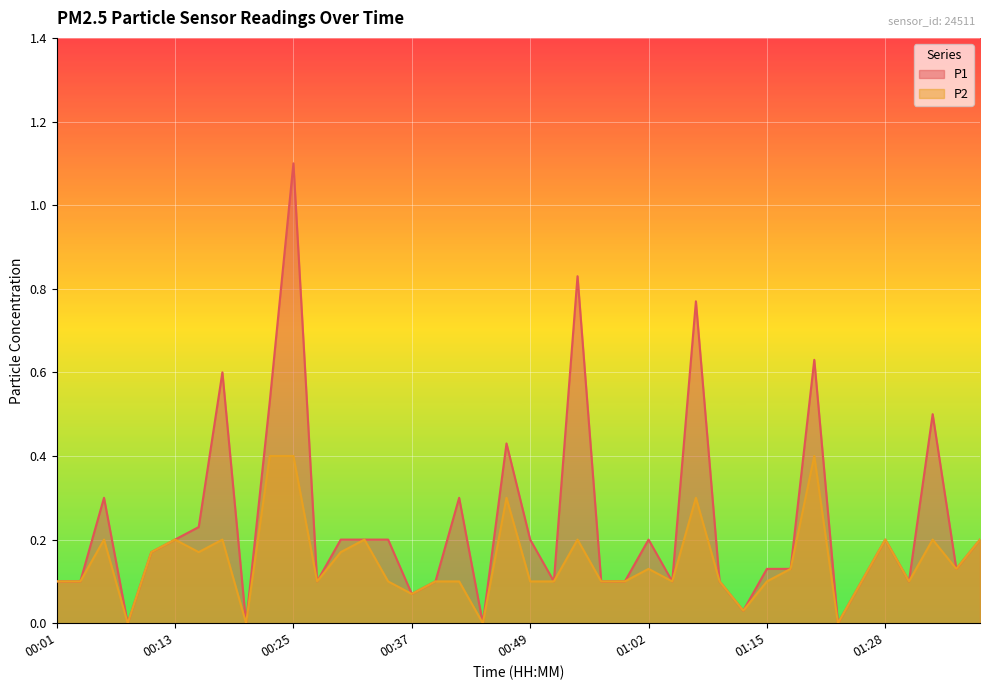

The P1 series shows 0.2 at 01:07. True or false?

False